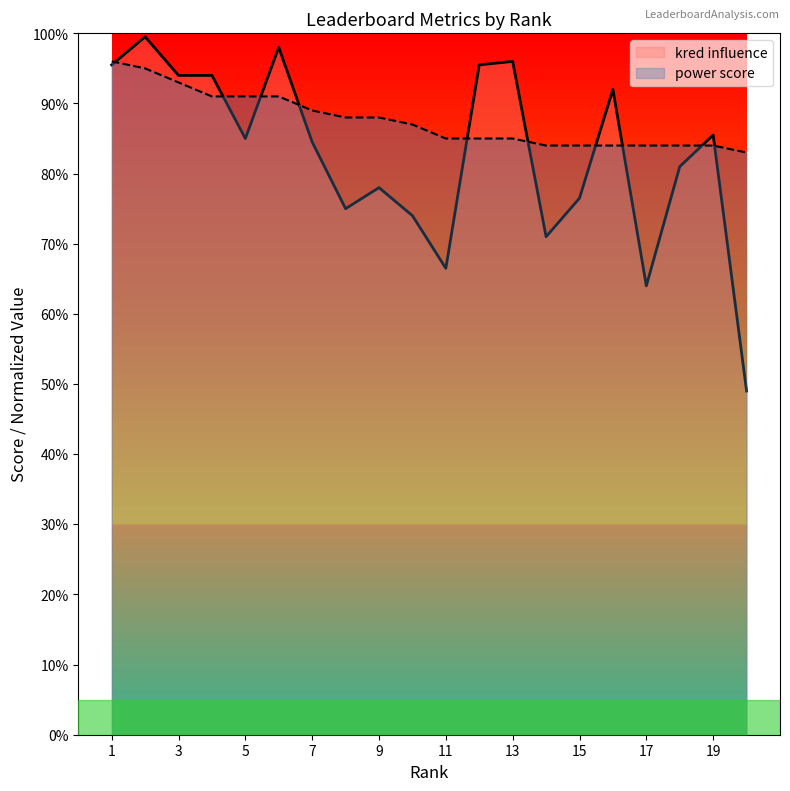

What is the value of the kred influence point at the 18th from the left?

81.0